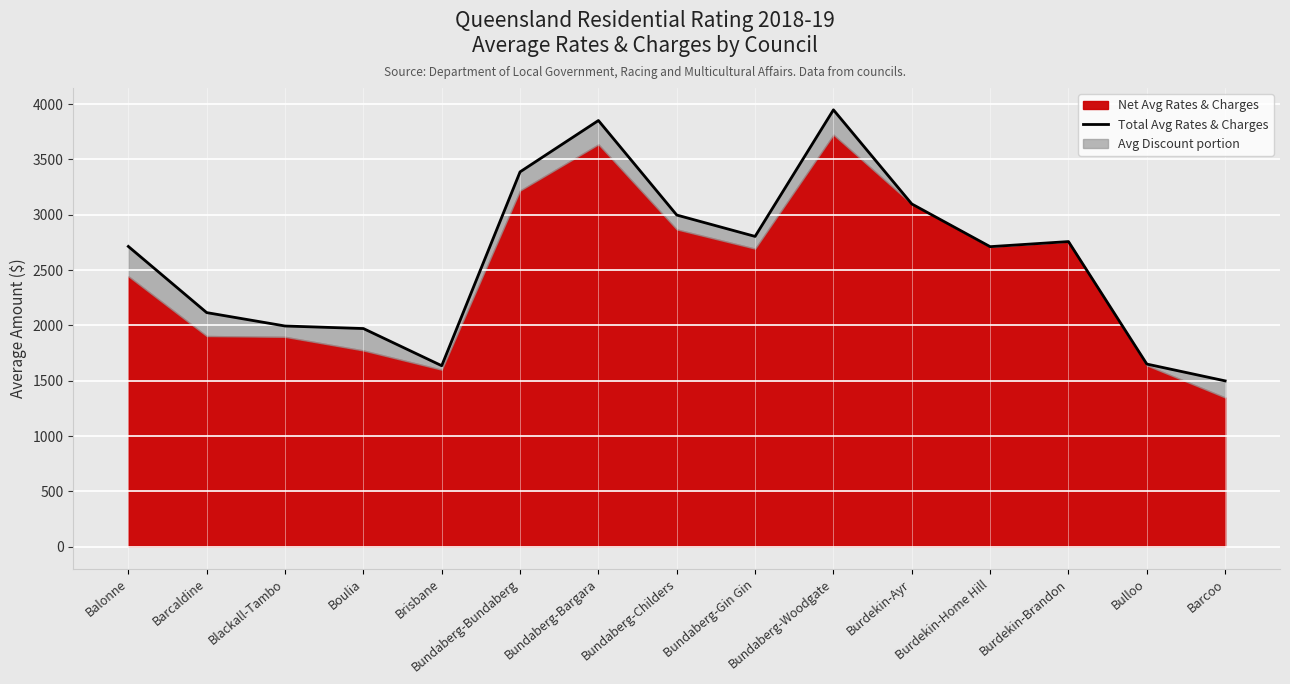

How many data points does each series have?

15